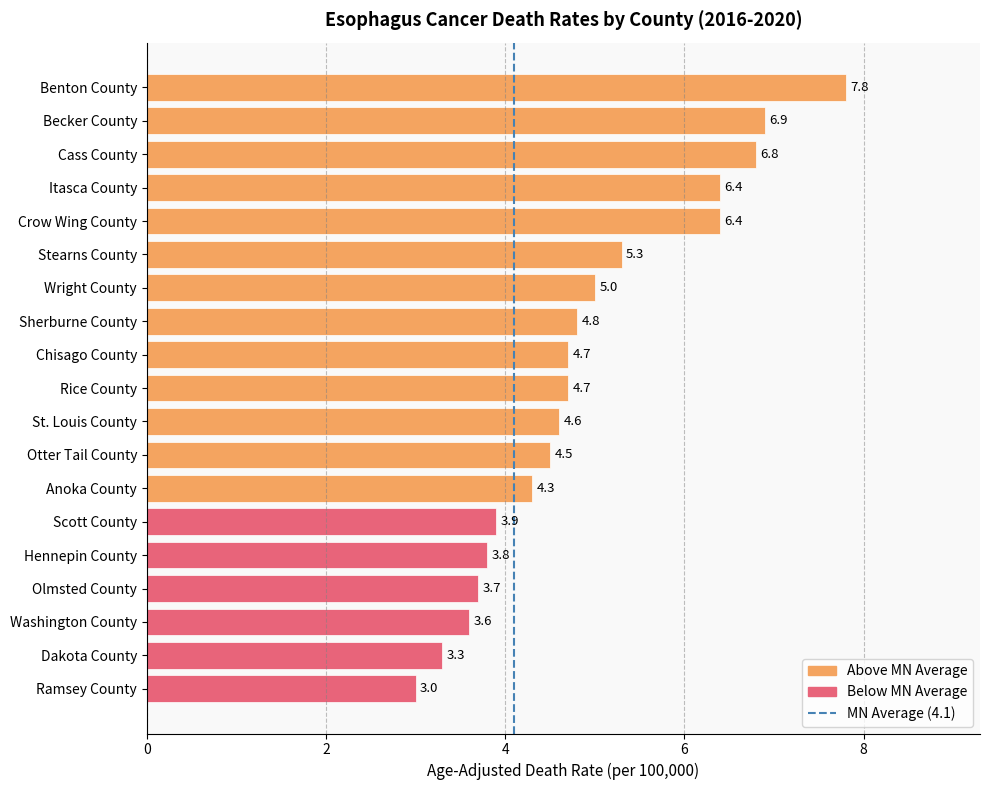

What is the greatest value displayed?

7.8